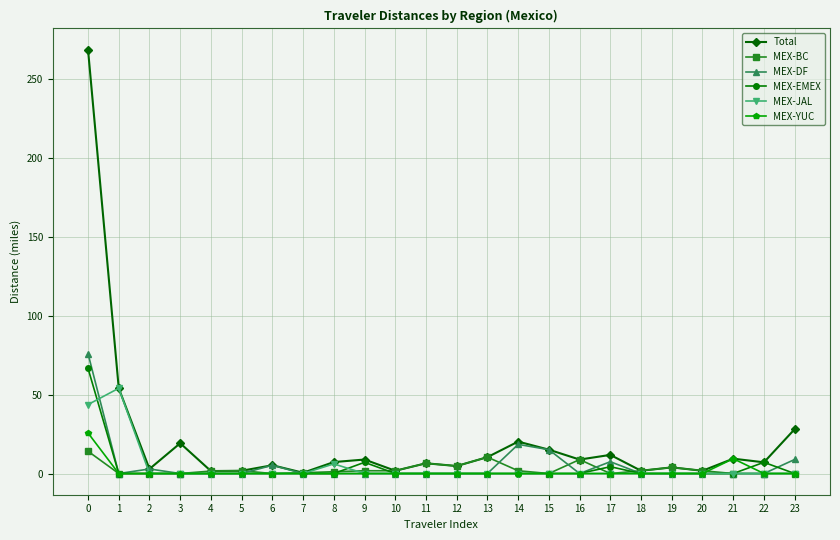

True or false: MEX-JAL has more than 0 interior local peaks.

True